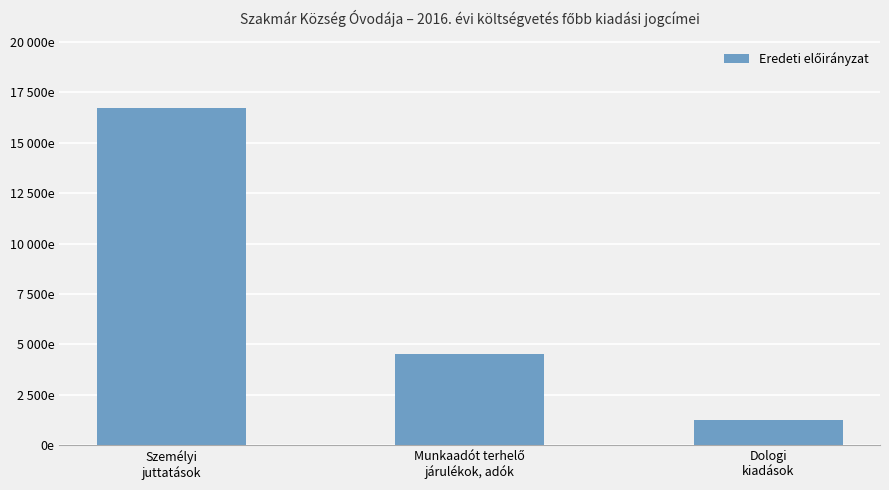

Does the chart contain any negative values?

No